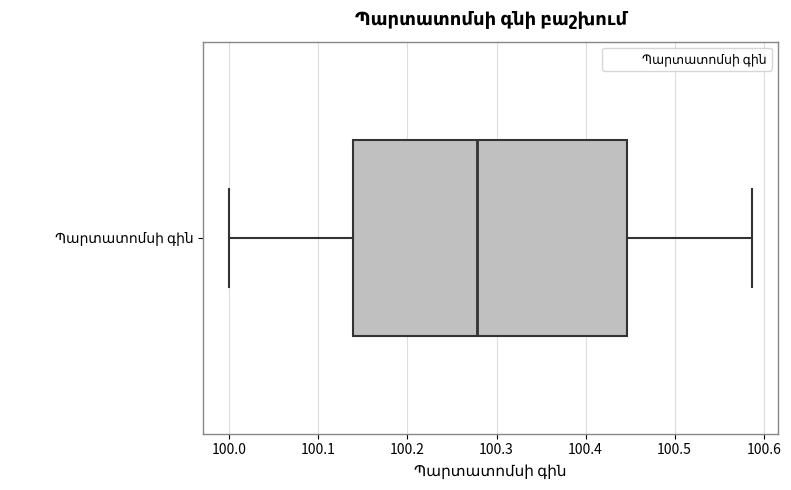

Read this box plot against the x-axis: the position of the median line, the range covered by the box, and the ends of both whiskers. The values are not printed on the chart, so give them approximately, as read against the axis.

median 100.28, box 100.14 to 100.45, whiskers 100.00 to 100.59